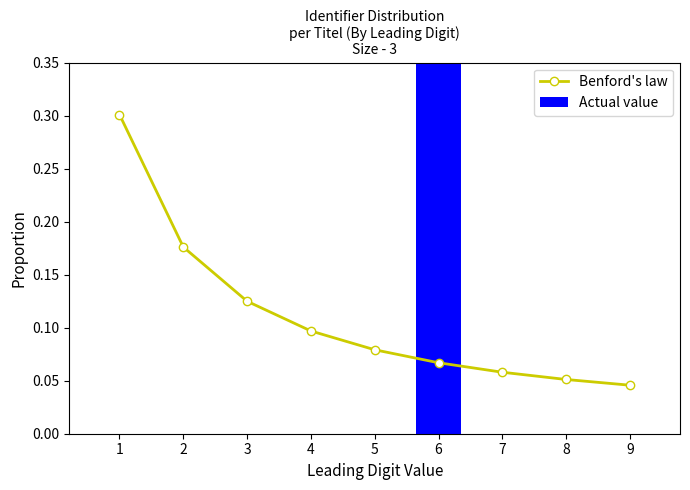

Which series has the widest spread of values?

Actual value